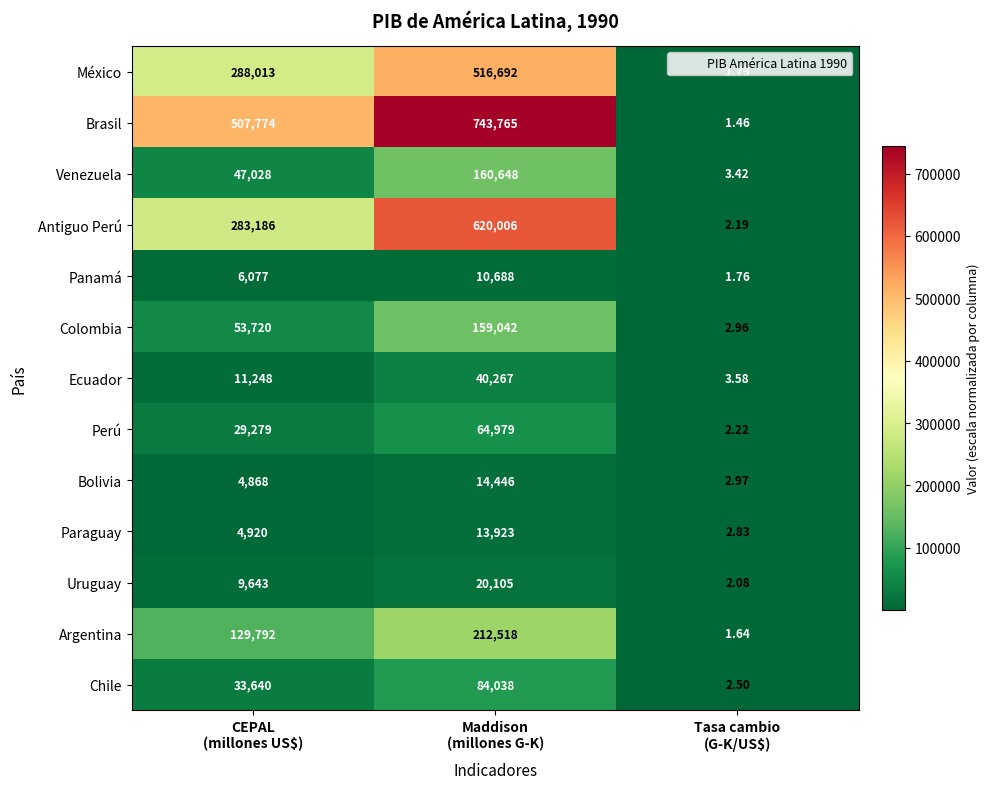

Rank the series by their maximum value, from lowest to highest.

Panamá, Paraguay, Bolivia, Uruguay, Ecuador, Perú, Chile, Colombia, Venezuela, Argentina, México, Antiguo Perú, Brasil